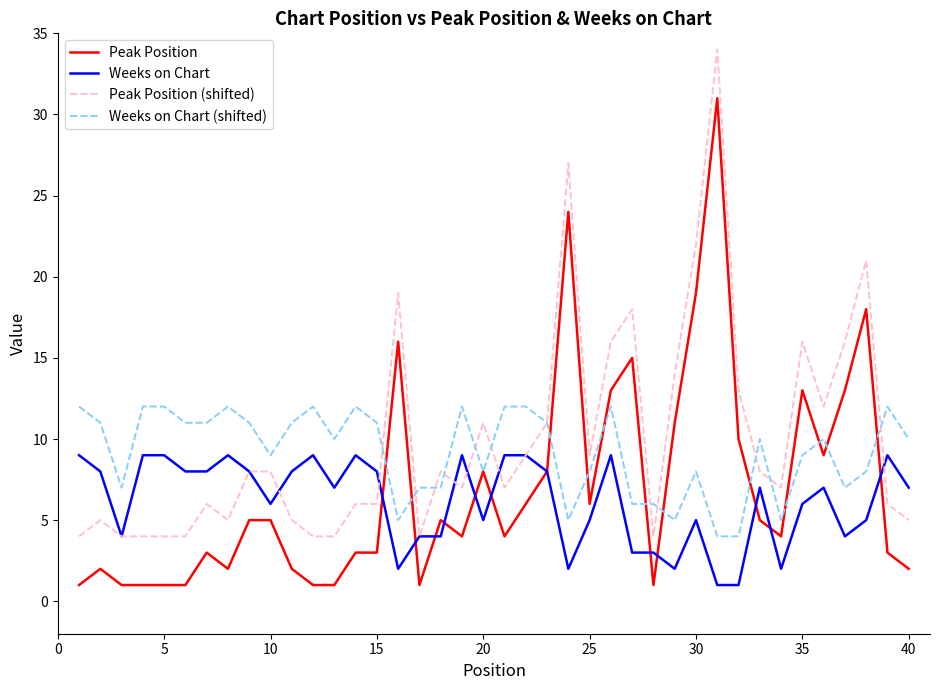

True or false: Peak Position and Peak Position (shifted) cross at least once.

False